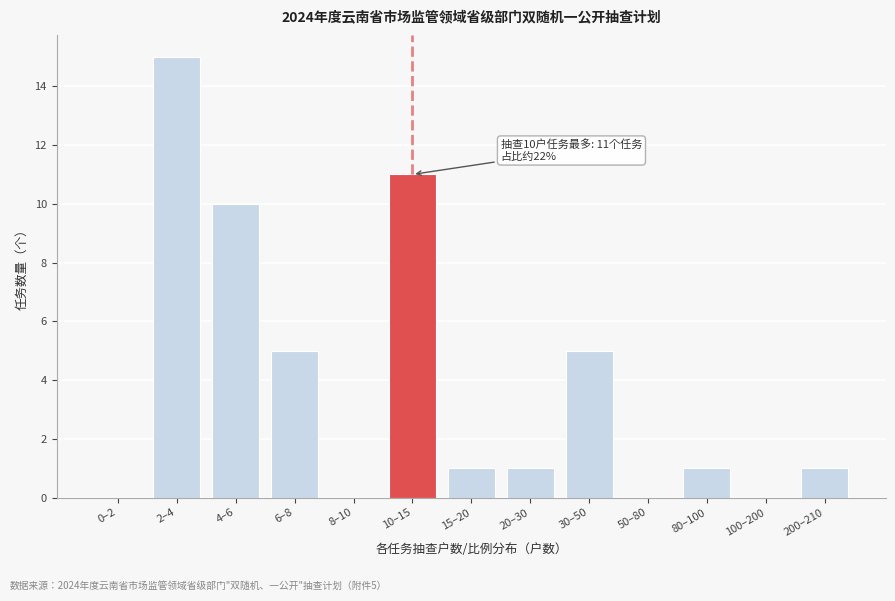

Reading left to right, transcribe all the data shown in this chart.

0–2=0	2–4=15	4–6=10	6–8=5	8–10=0	10–15=11	15–20=1	20–30=1	30–50=5	50–80=0	80–100=1	100–200=0	200–210=1